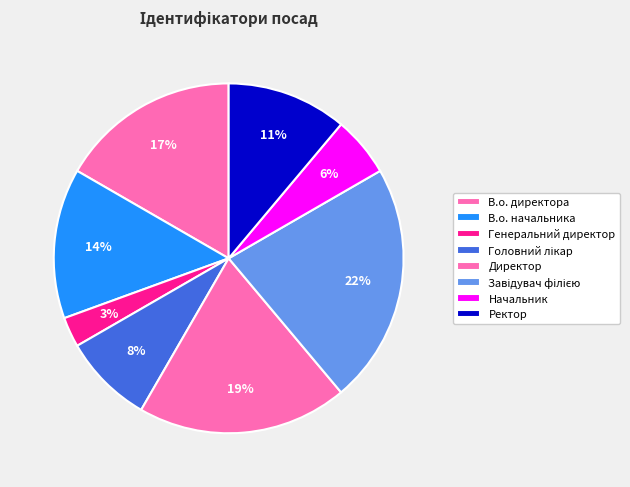

What portion of the pie excludes Директор?

80.6%